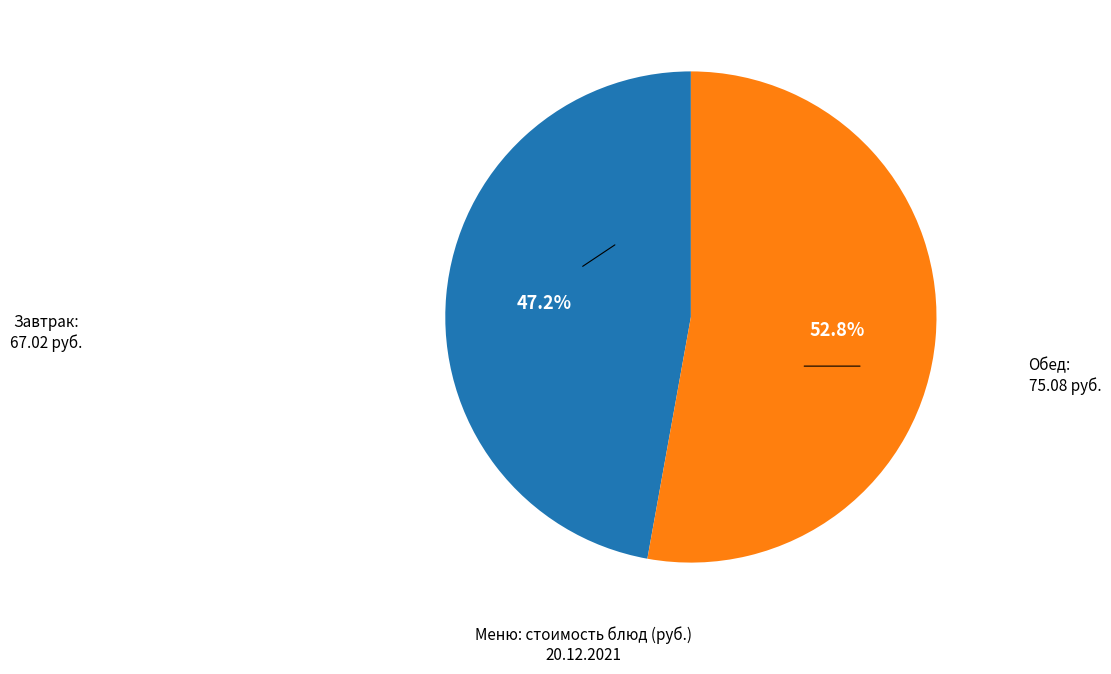

To the nearest percent, what is the difference between the largest and smallest slice percentages?

6%